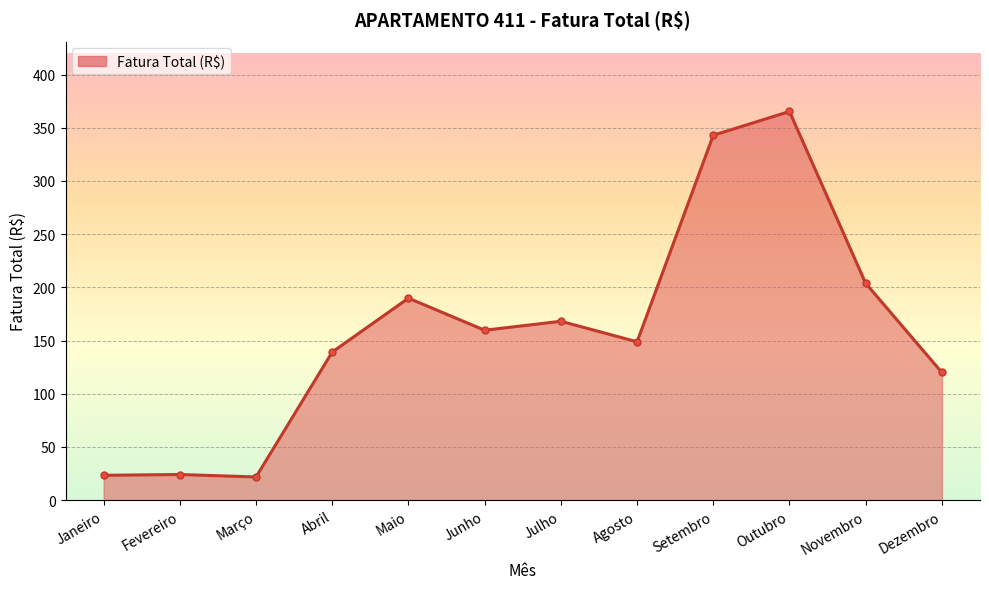

What is the maximum value shown in the chart?

365.3